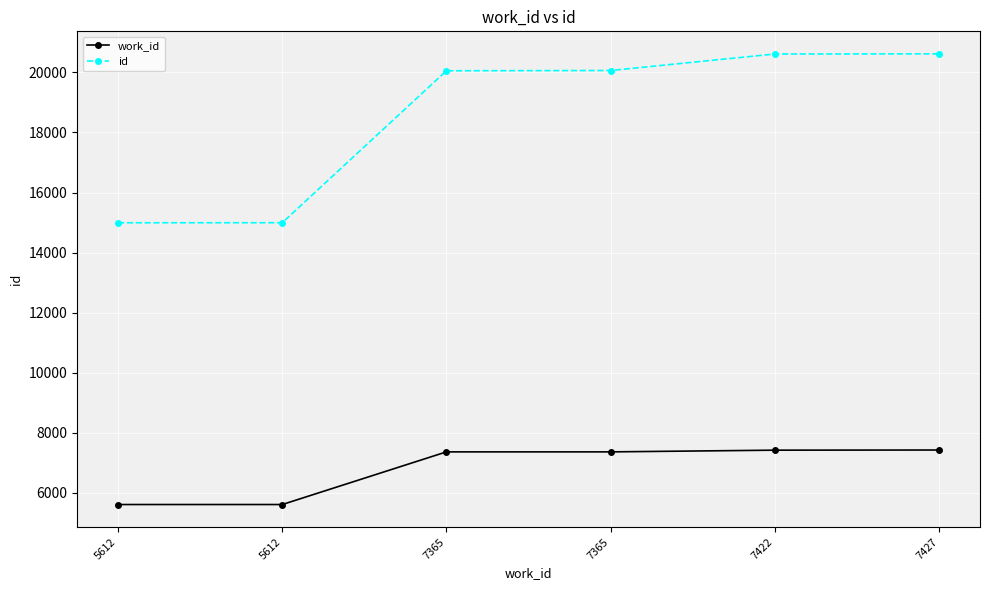

What is the sum of the id values at 7422 and 5612?

35607